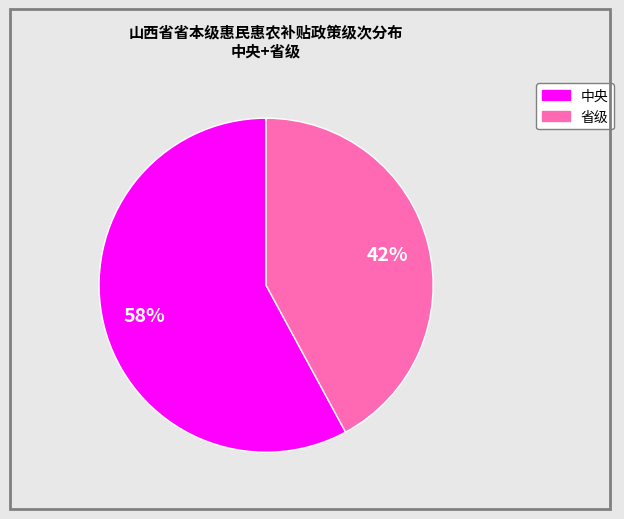

Is the sum of 省级 and 中央 greater than half?

Yes